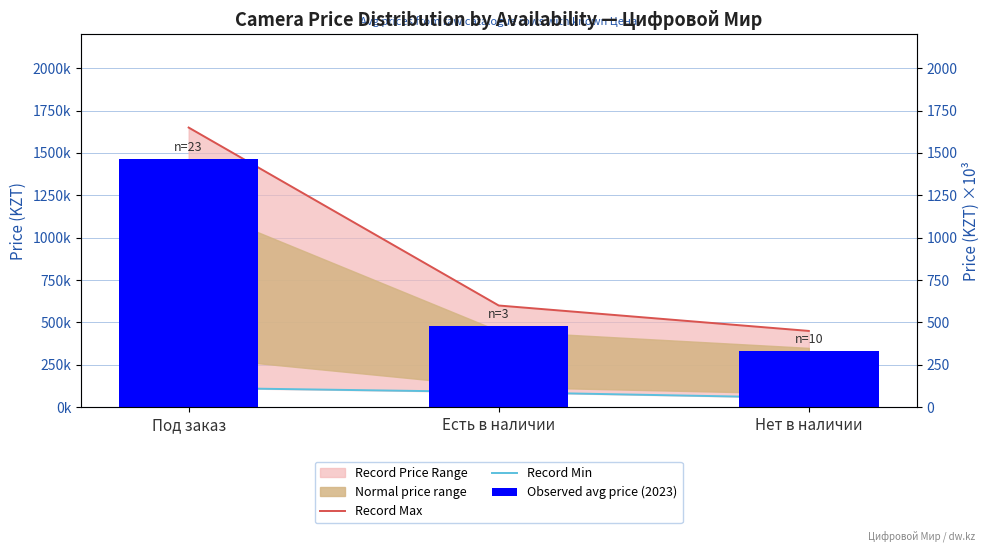

At which label does Record Max reach its peak?

Под заказ